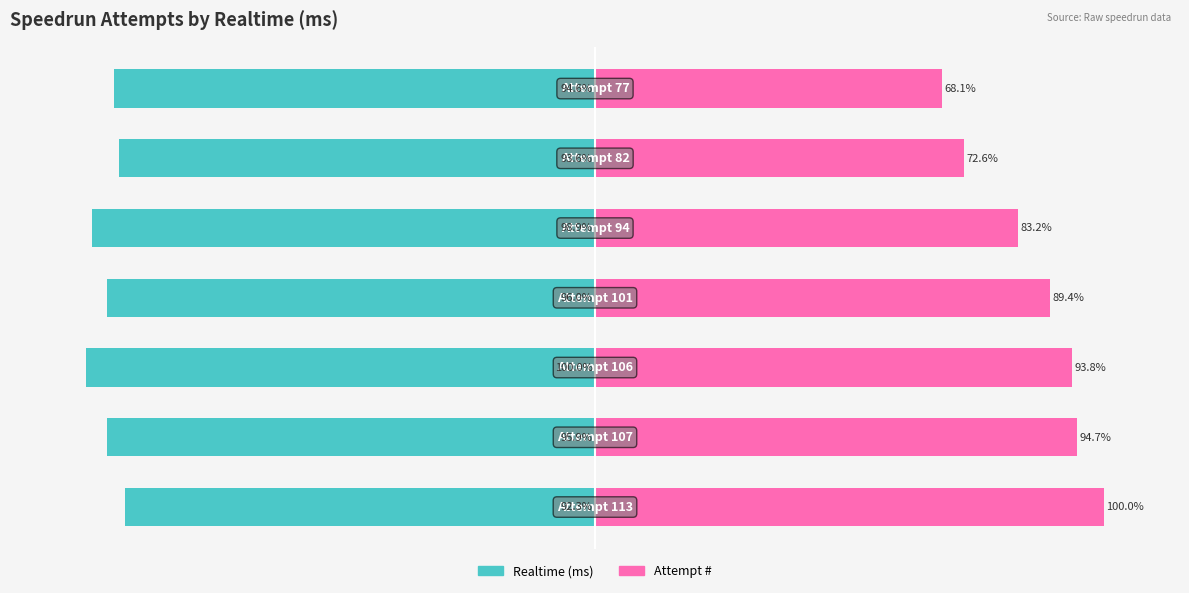

Reading right to left, extract all data points from this chart.

Realtime (ms): -94.6	-93.6	-98.9	-96.0	-100.0	-95.9	-92.3
Attempt #: 68.1	72.6	83.2	89.4	93.8	94.7	100.0